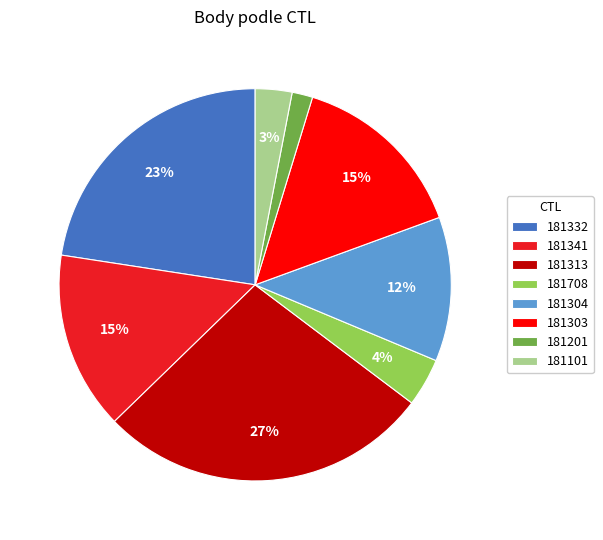

True or false: 181313 accounts for 27% of the total.

True